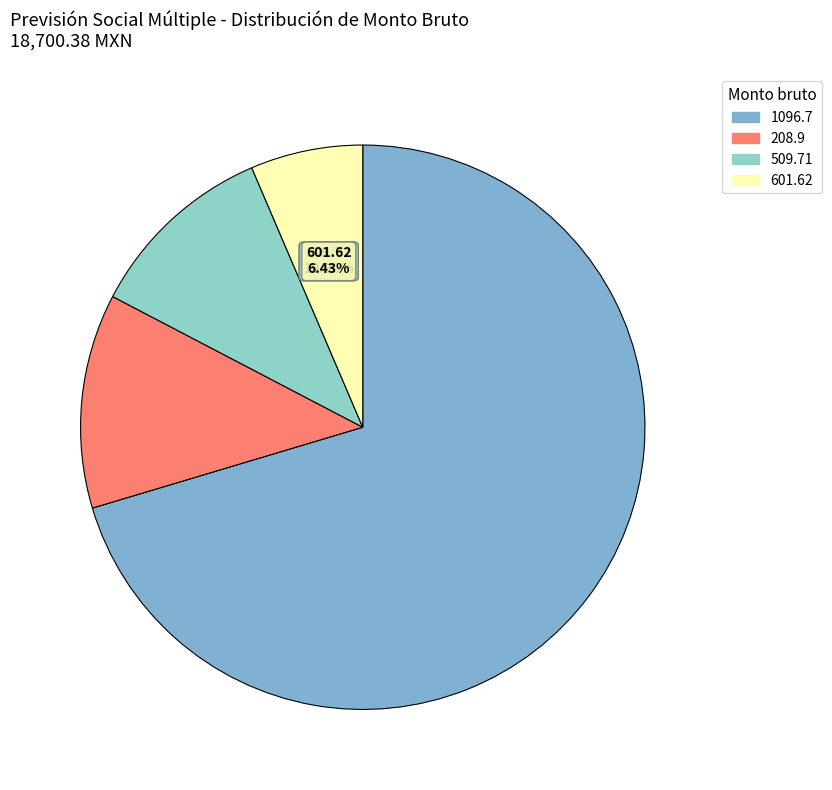

Which category has the biggest portion of the pie?

1096.7